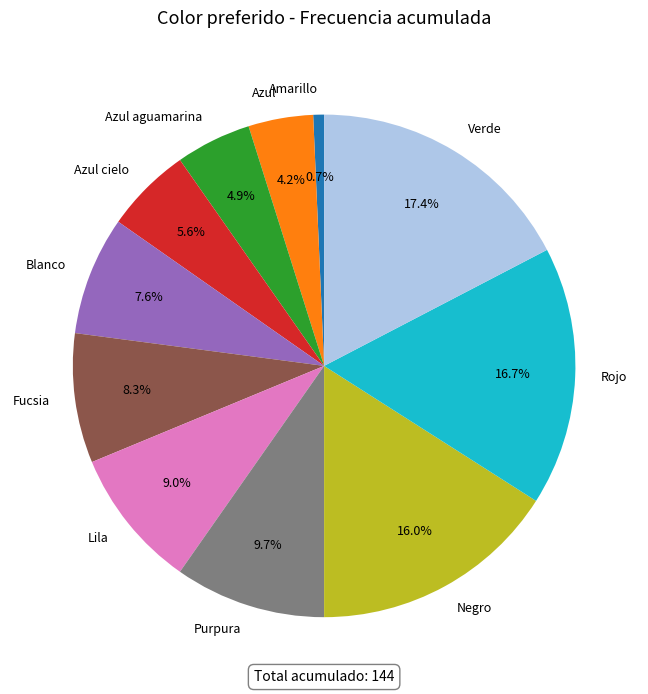

True or false: Azul aguamarina accounts for 5% of the total.

True